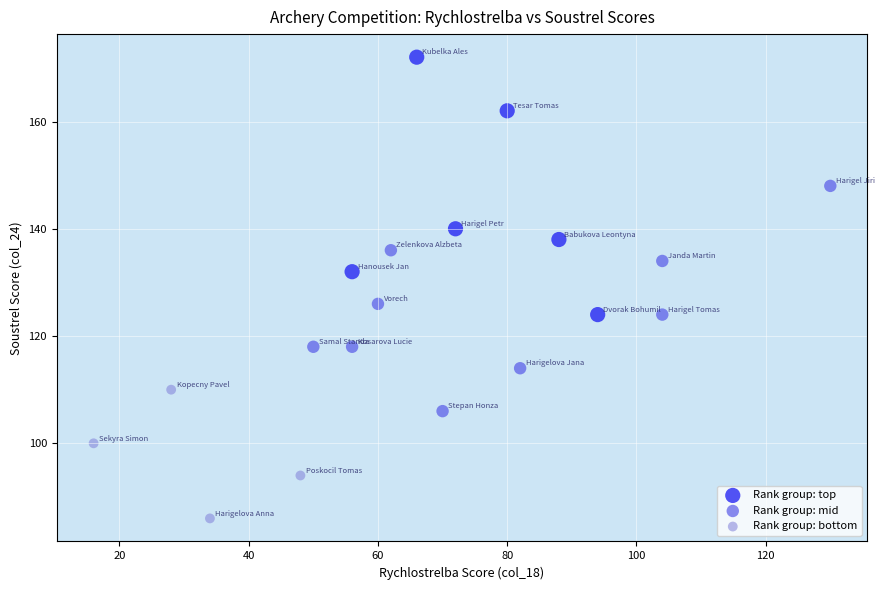

What are all the series names shown in the legend?

Rank group: top, Rank group: mid, Rank group: bottom